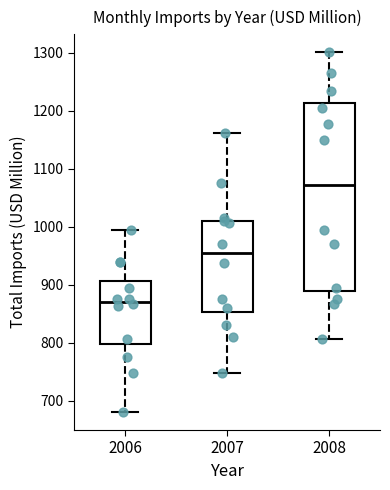

Where is the upper edge of the box at x = 2006 on the y-axis? The values are not printed on the chart, so give them approximately, as read against the axis.

910